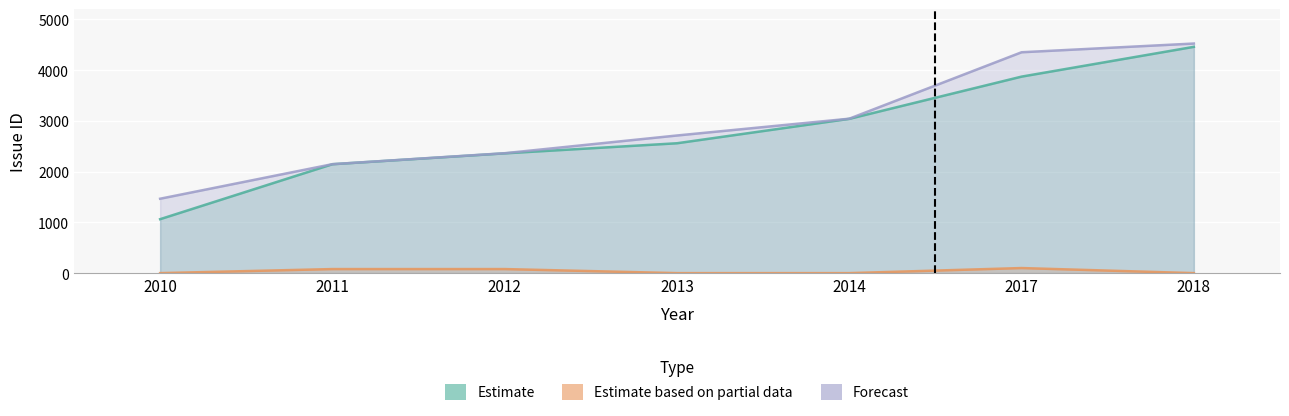

Between 2012 and 2017, which is larger?

2017